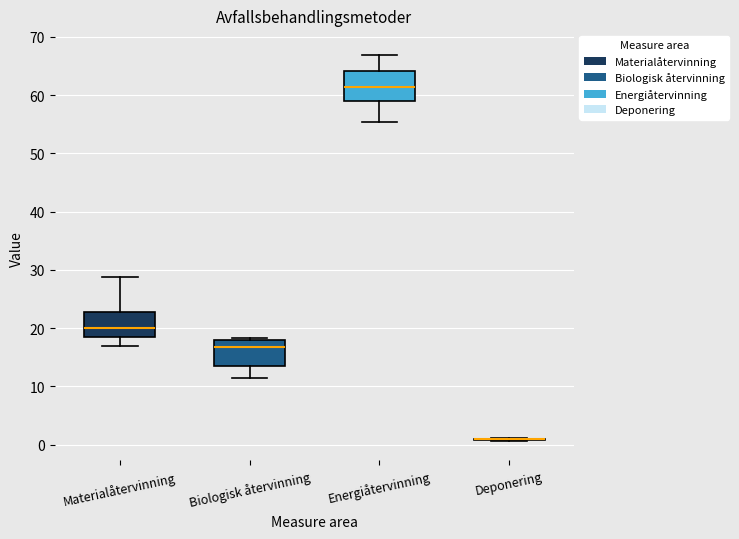

Where does the upper whisker of the box for Energiåtervinning end on the y-axis? The values are not printed on the chart, so give them approximately, as read against the axis.

67